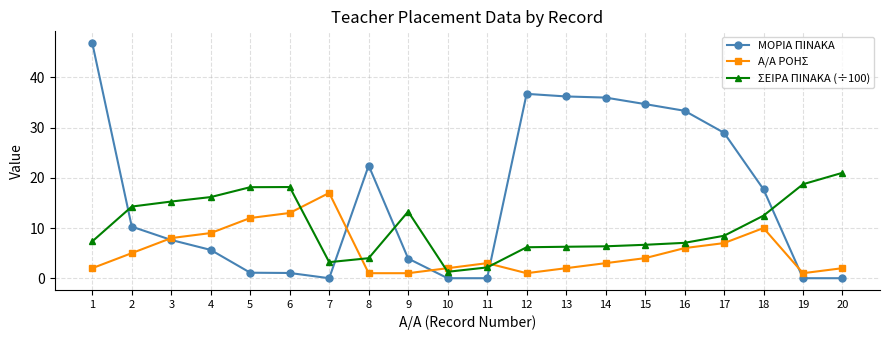

How many times do ΣΕΙΡΑ ΠΙΝΑΚΑ (÷100) and ΜΟΡΙΑ ΠΙΝΑΚΑ cross each other?

5